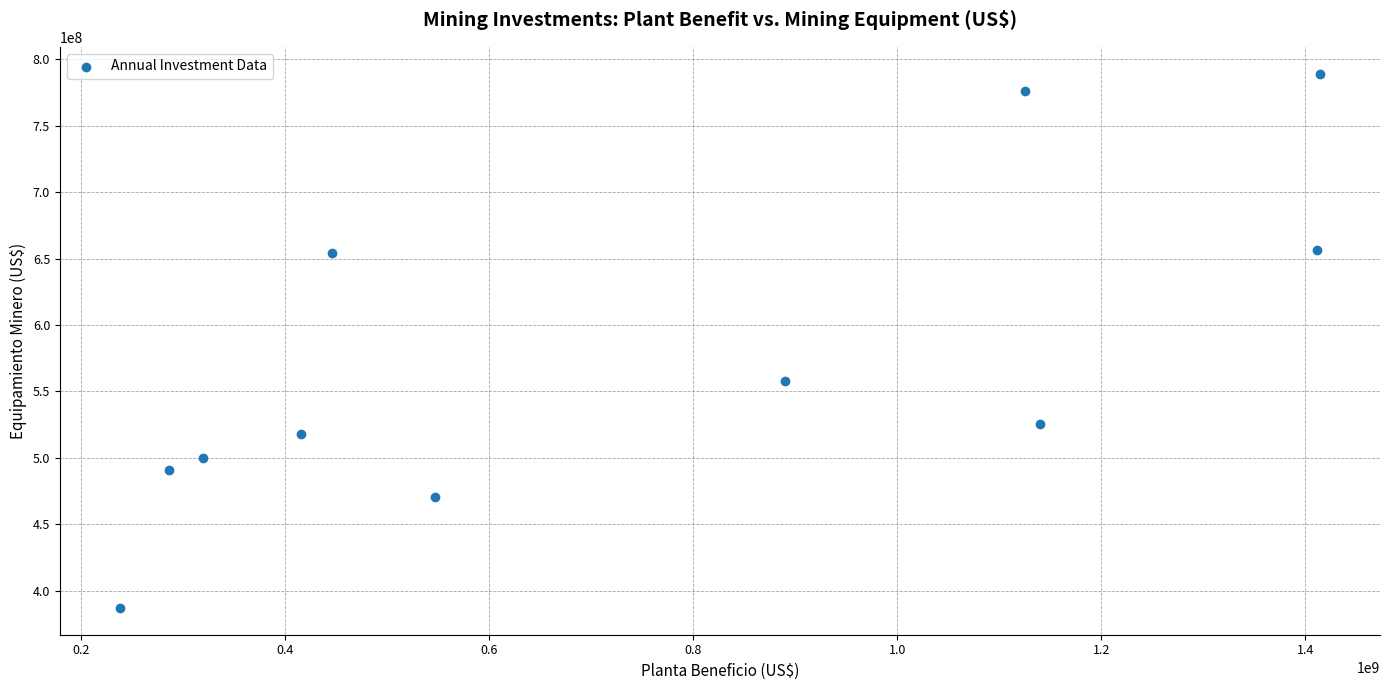

What is the range of Y values (max minus min)?

402449762.0